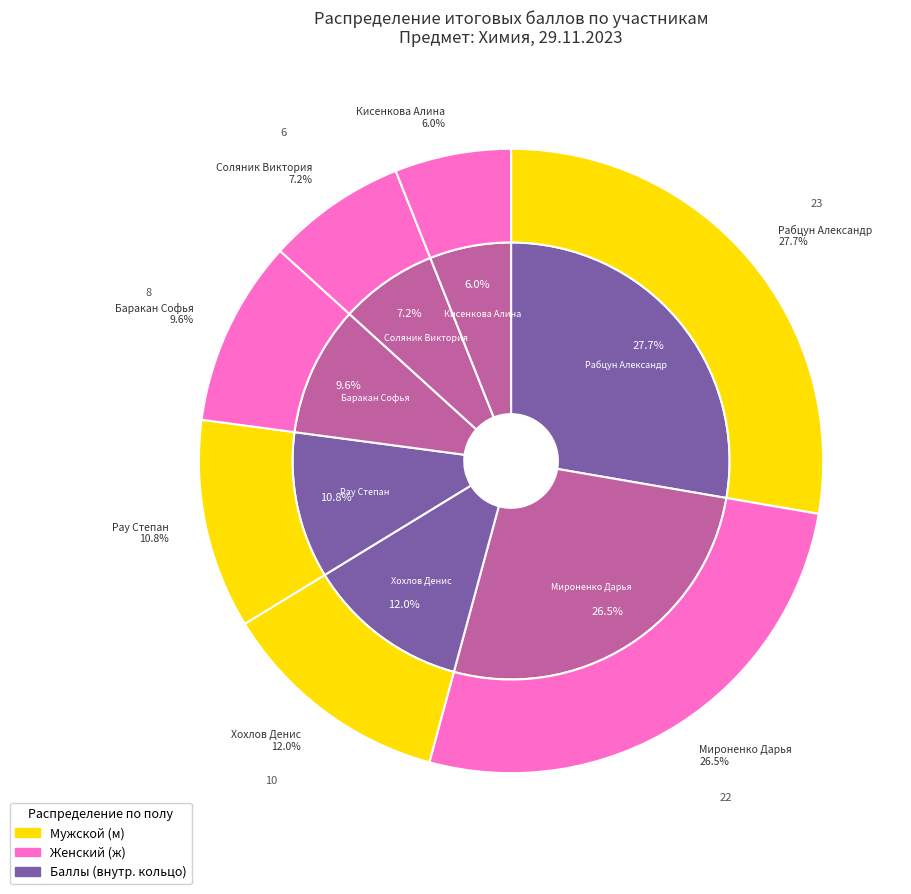

True or false: Мироненко Дарья accounts for 33% of the total.

False